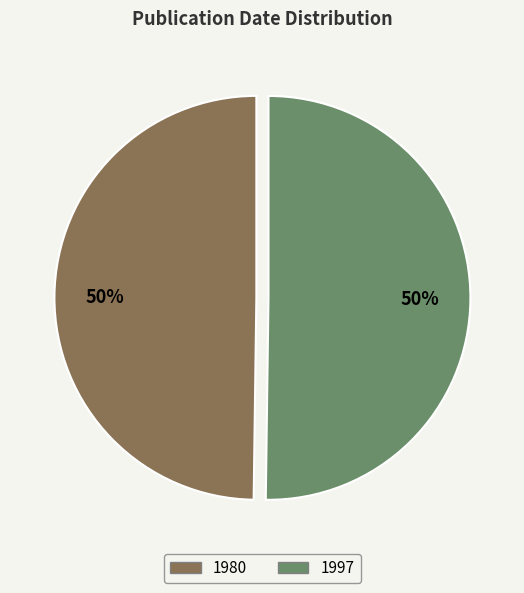

Approximately how many times larger is the value at 1997 compared to 1980?

1.0